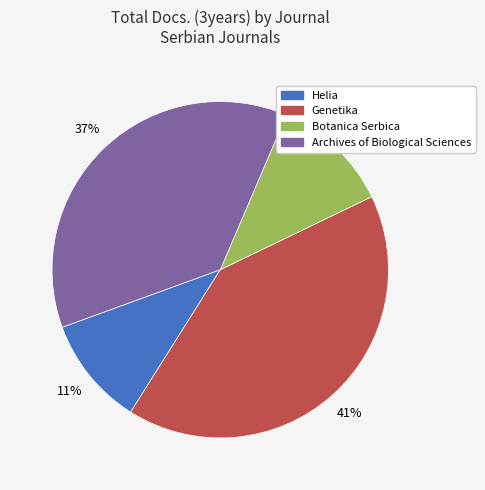

Which category has the biggest portion of the pie?

Genetika